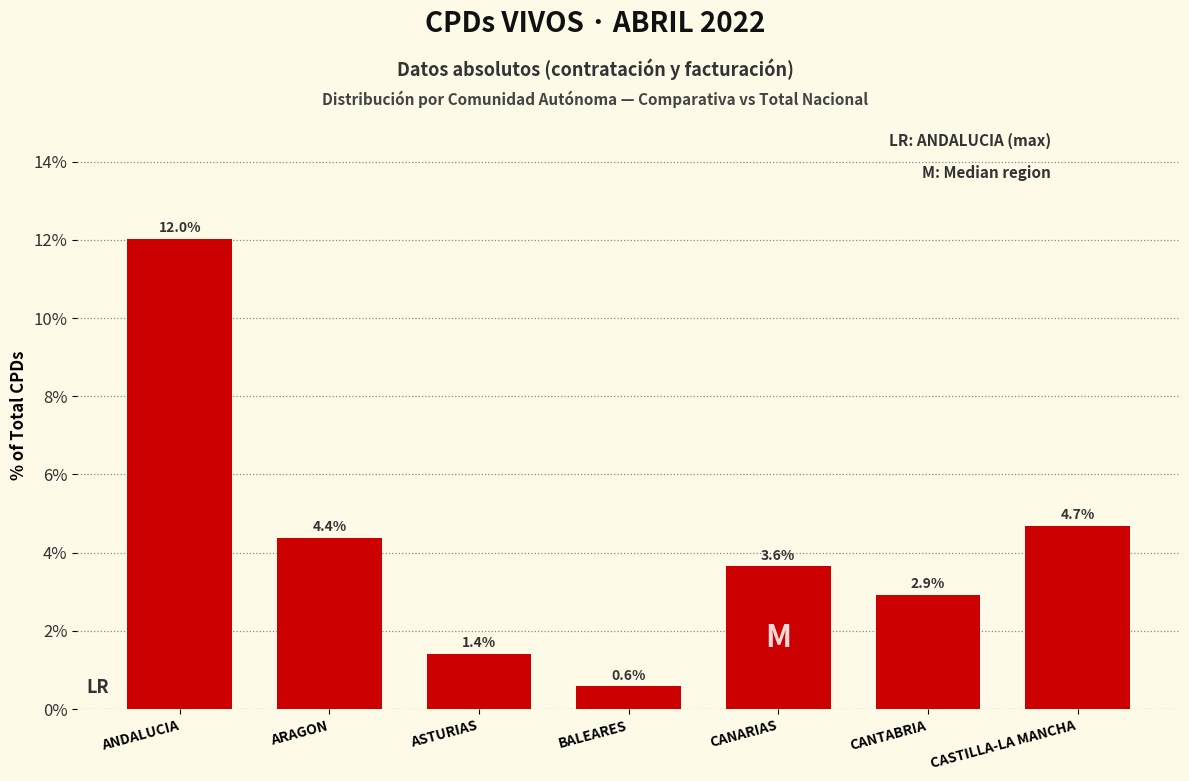

Reading right to left, list all the values displayed in this chart.

4.7	2.9	3.6	0.6	1.4	4.4	12.0